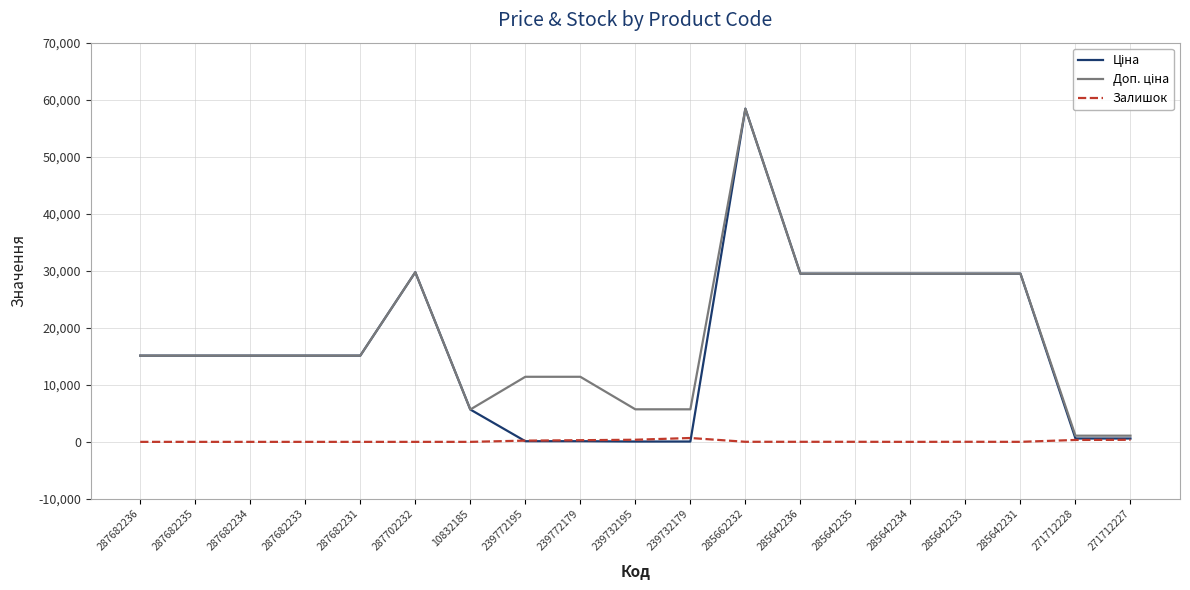

Which category has the highest value across all series?

285662232